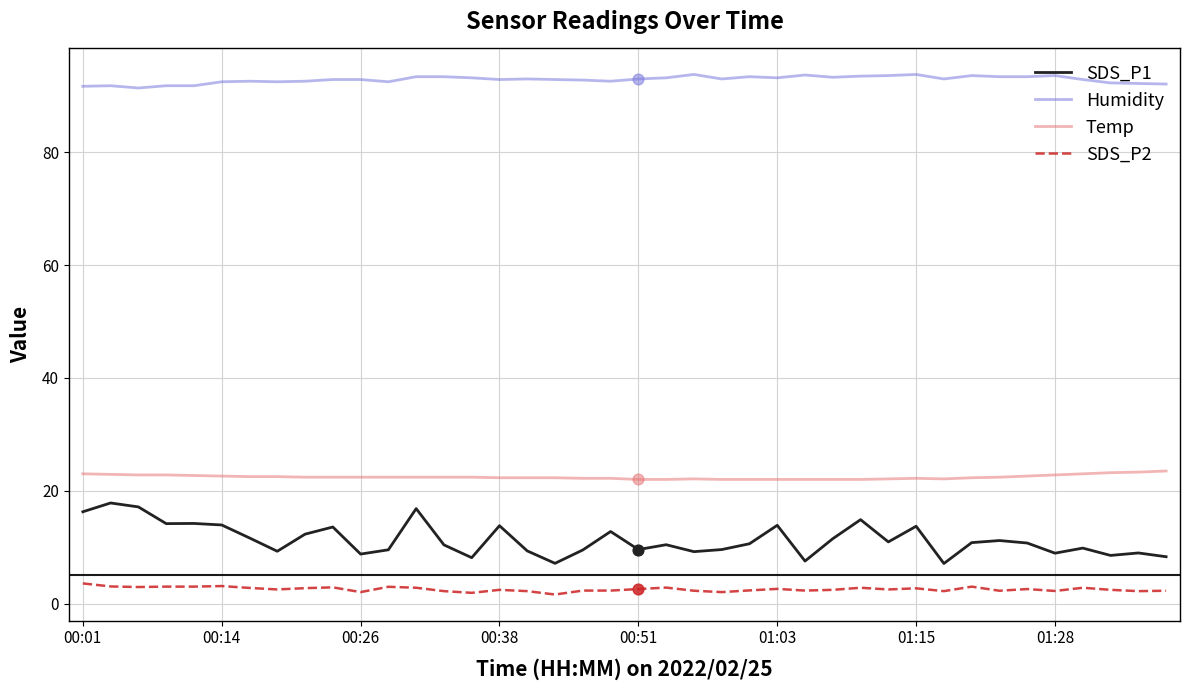

At how many categories does at least one series exceed 61?

40